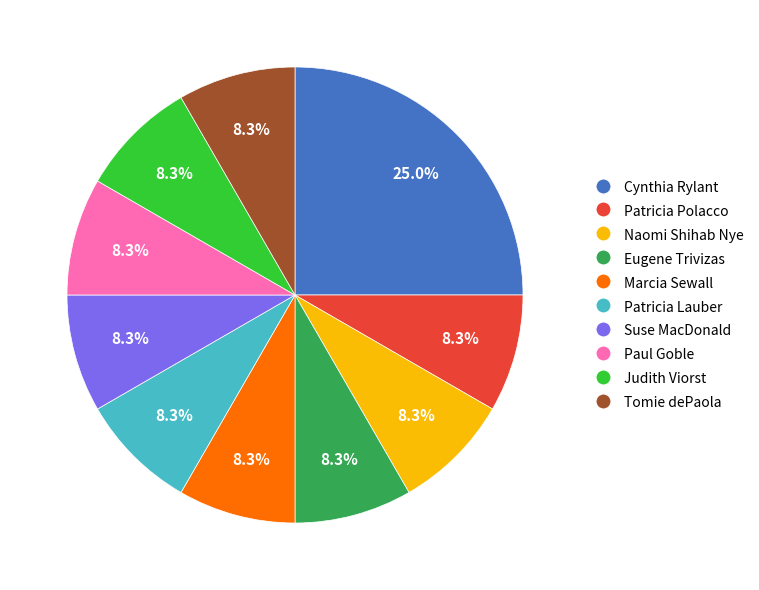

Count the number of slices in the pie.

10